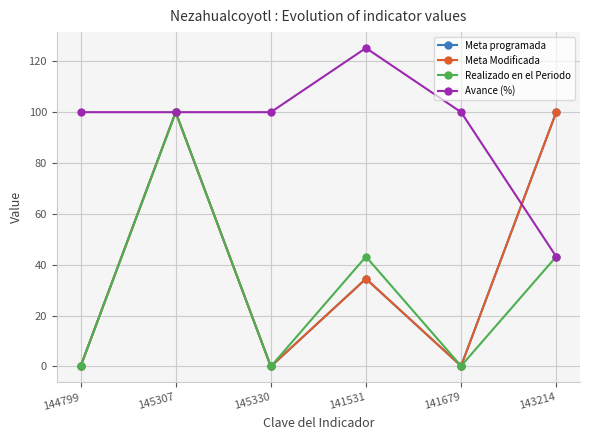

What are all the series names shown in the legend?

Meta programada, Meta Modificada, Realizado en el Periodo, Avance (%)